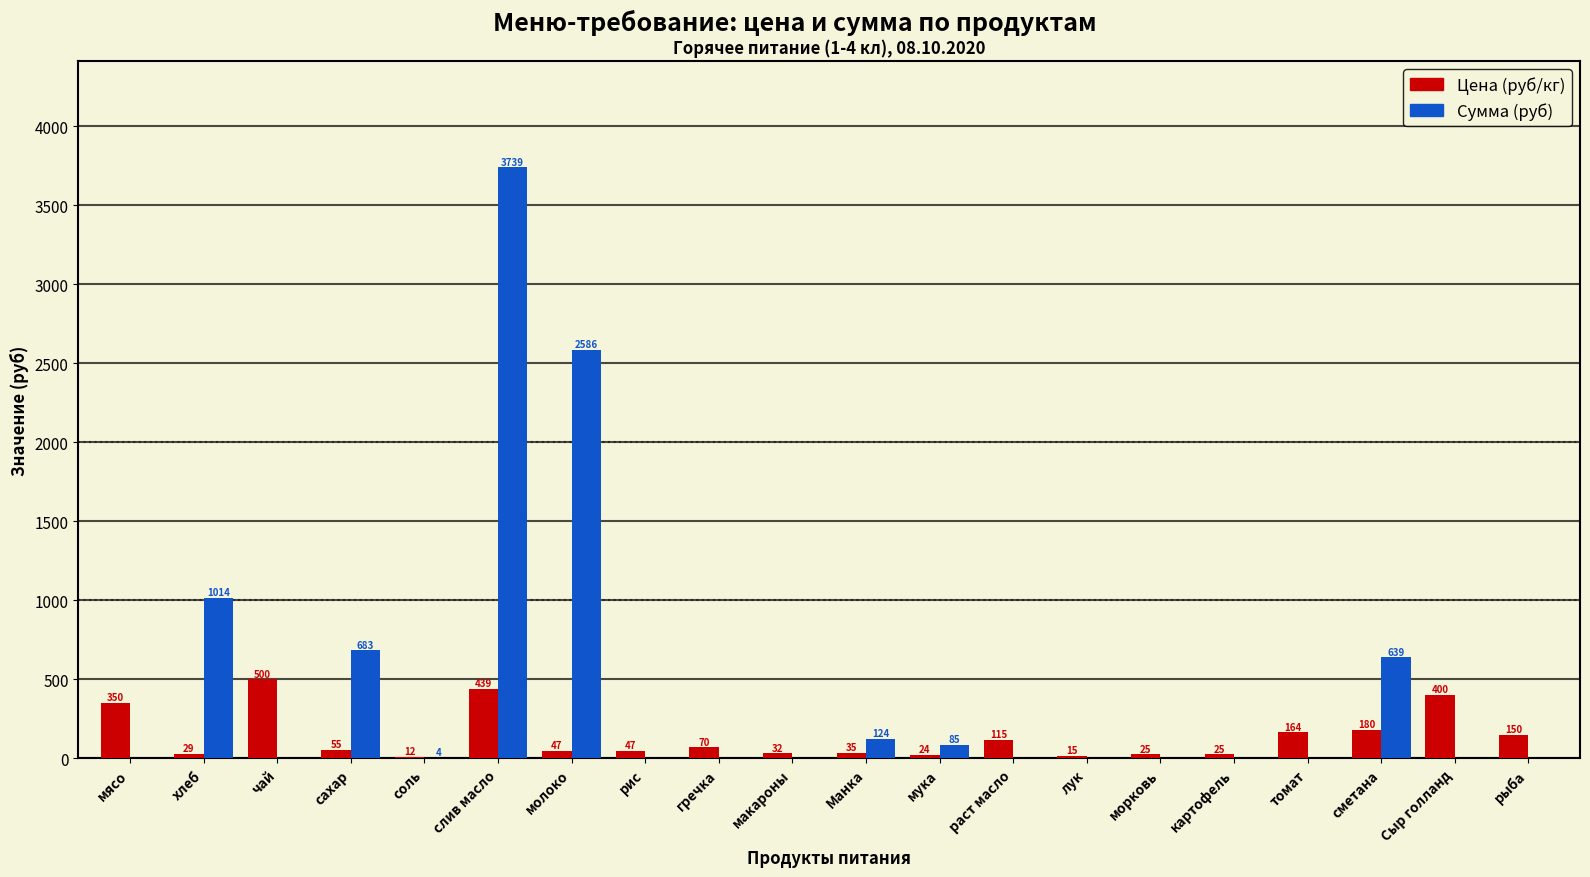

At which label does Цена (руб/кг) reach its peak?

чай